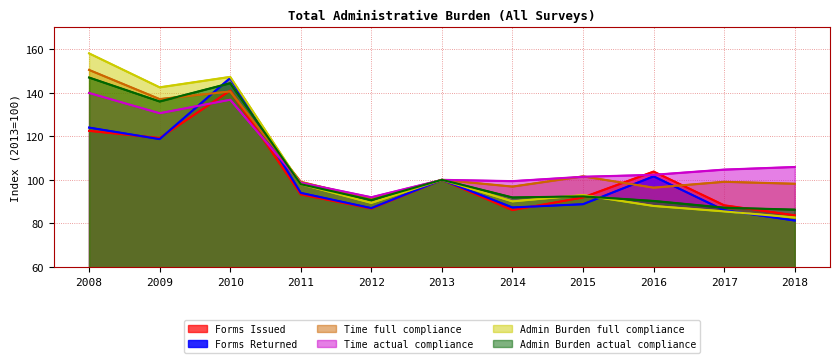

What is the minimum value for Forms Returned?

81.3